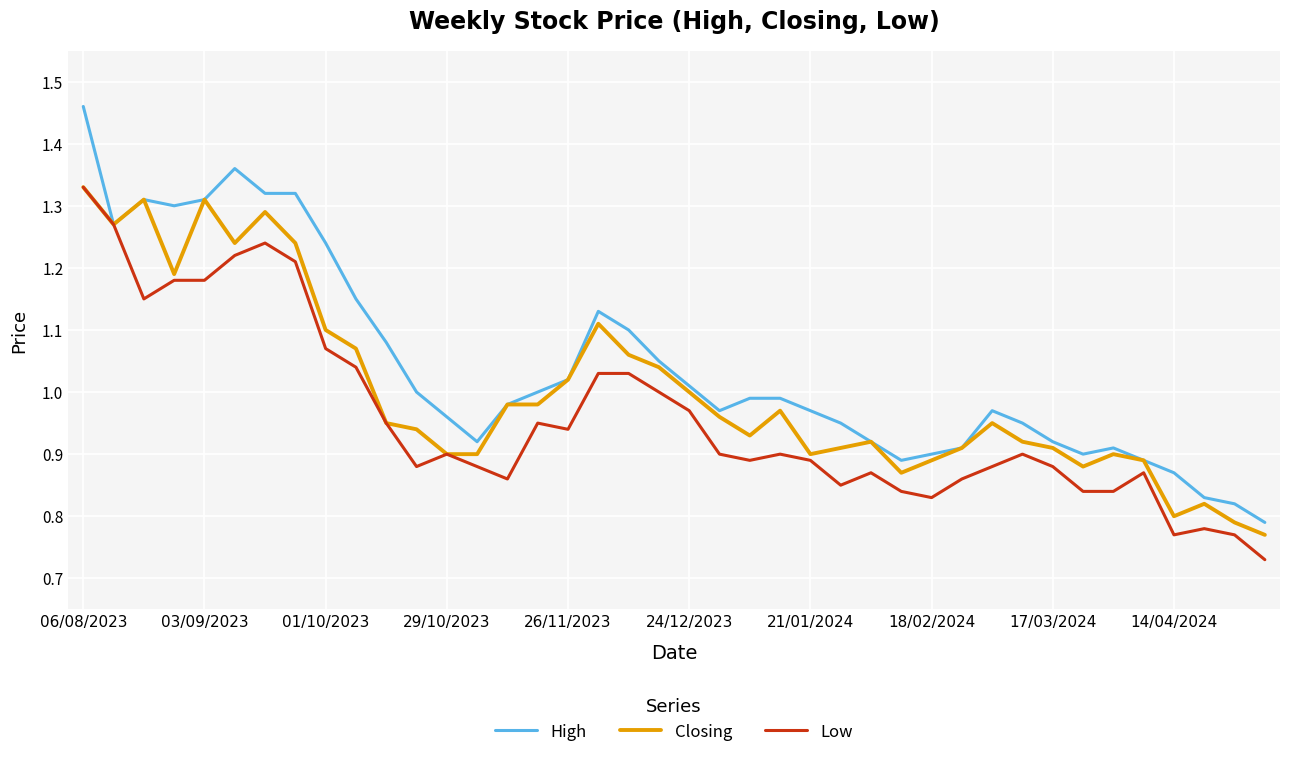

Which series has the largest range (max minus min)?

High